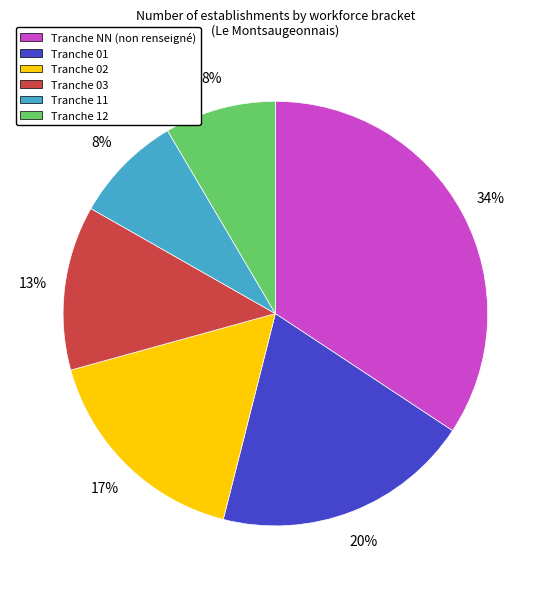

To the nearest percent, what is the combined percentage of Tranche 12 and Tranche 01?

28%